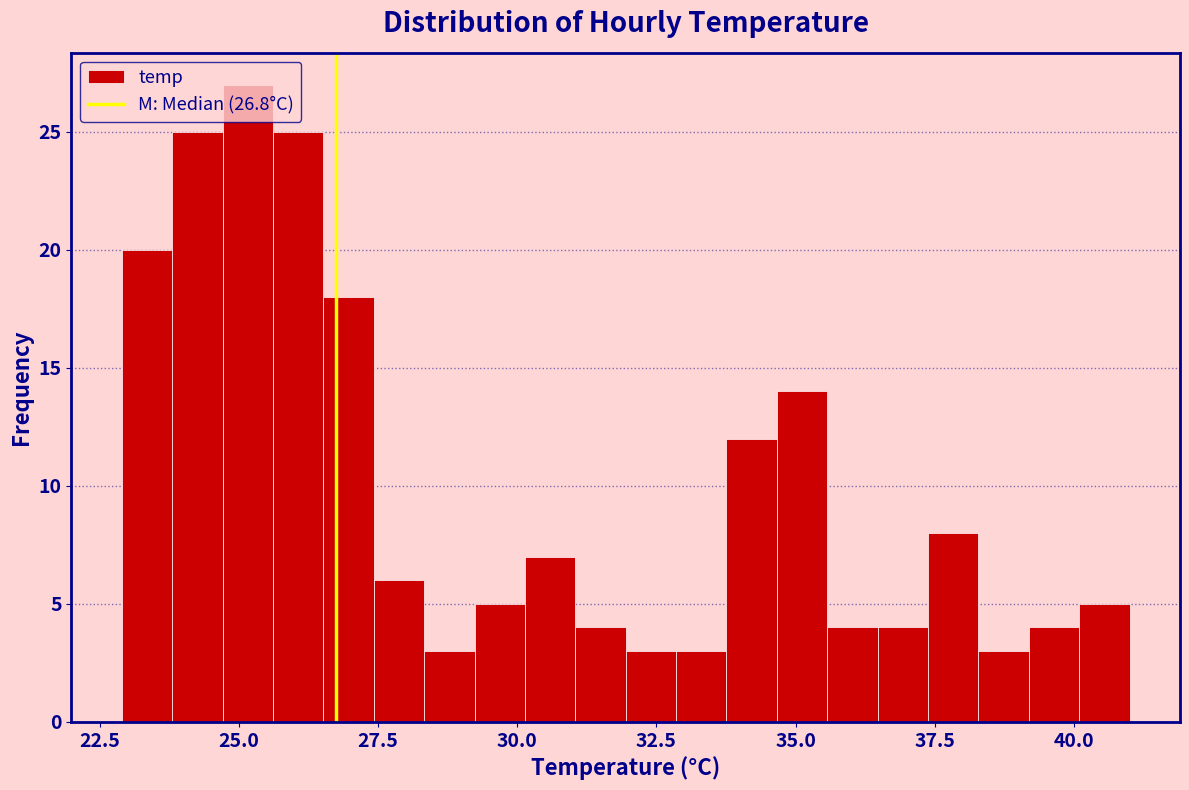

Around what value on the x-axis is the tallest bar? Give the approximate position of its centre, as read against the axis.

25.0